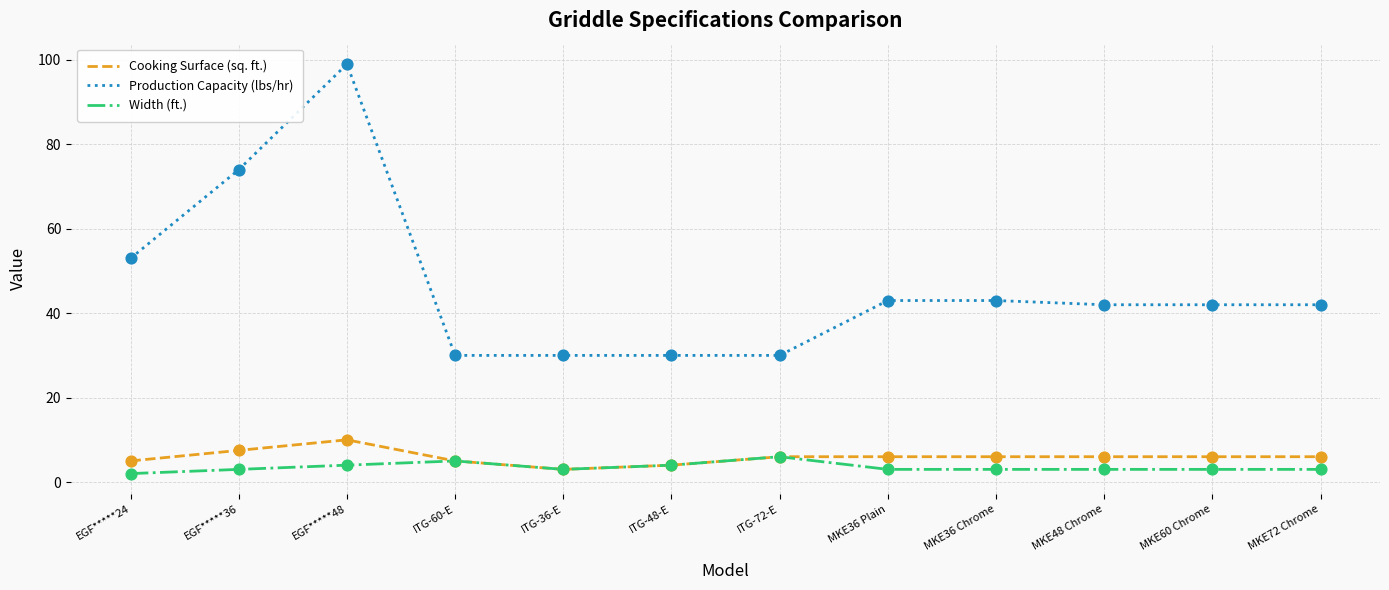

Between ITG-48-E and MKE72 Chrome, which series saw the biggest shift?

Production Capacity (lbs/hr)